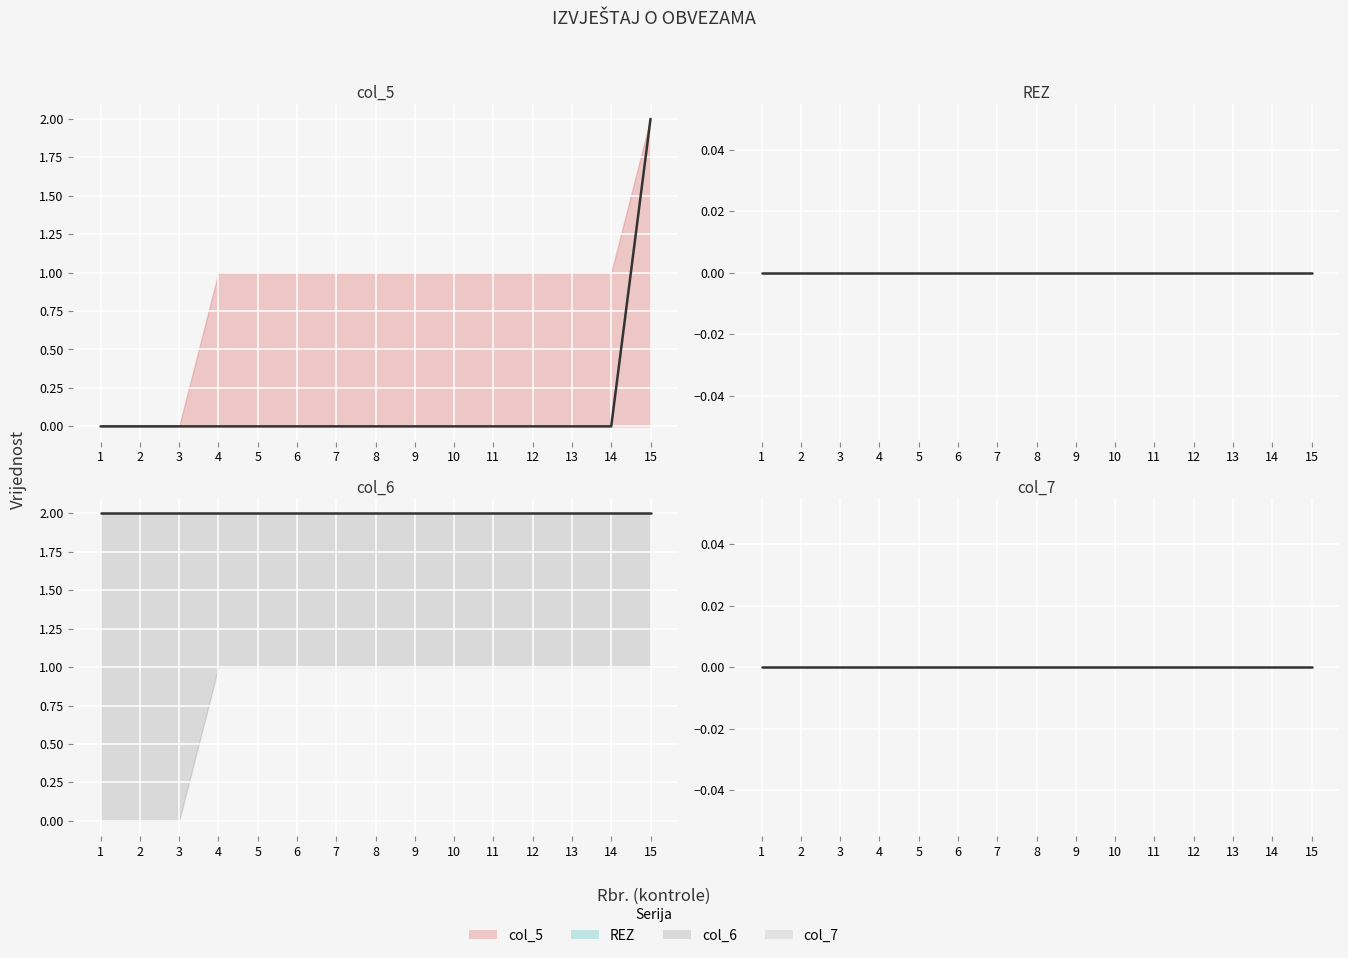

True or false: col_5 (mean) has more than 2 interior local peaks.

False